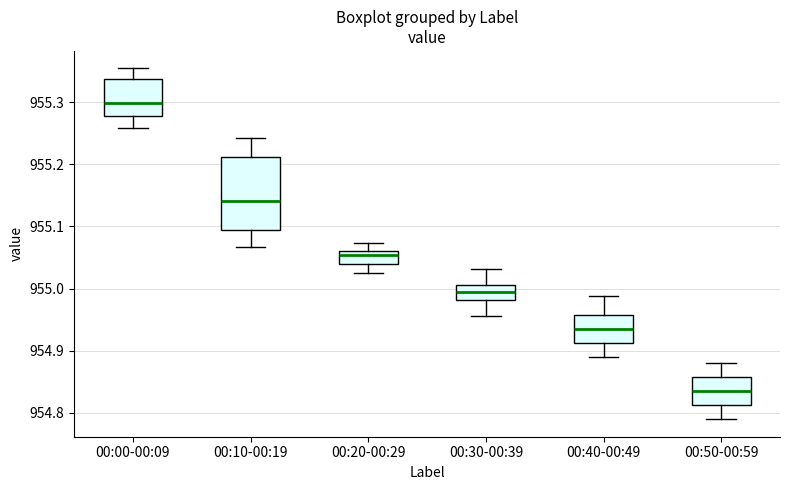

Comparing the boxes themselves (not the whiskers), which one is the tallest?

00:10-00:19